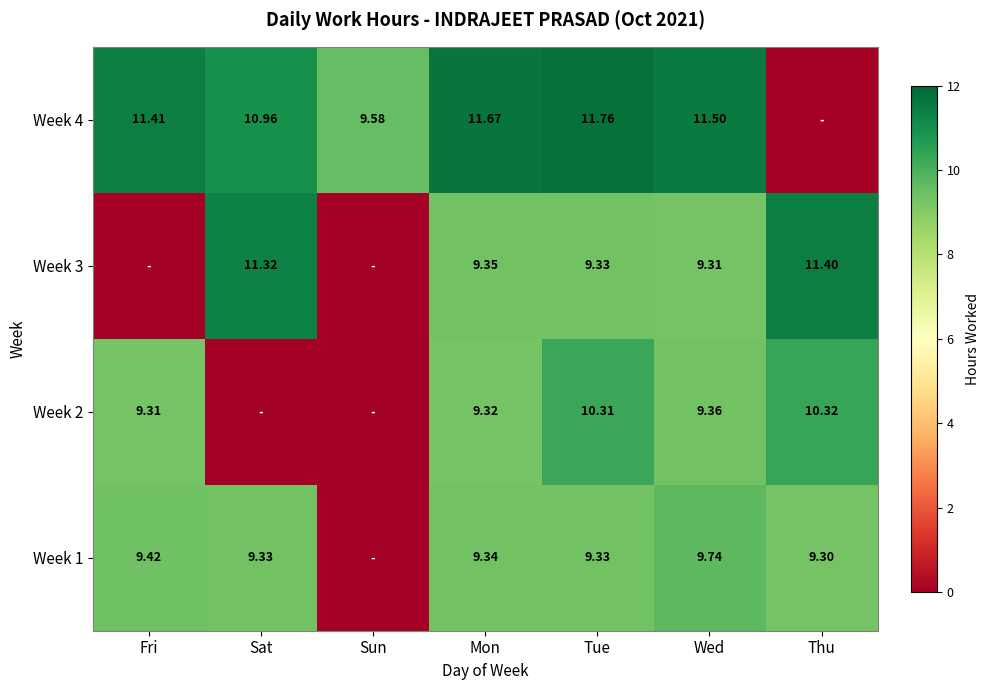

What is the sum of all Week 2 values?

48.6